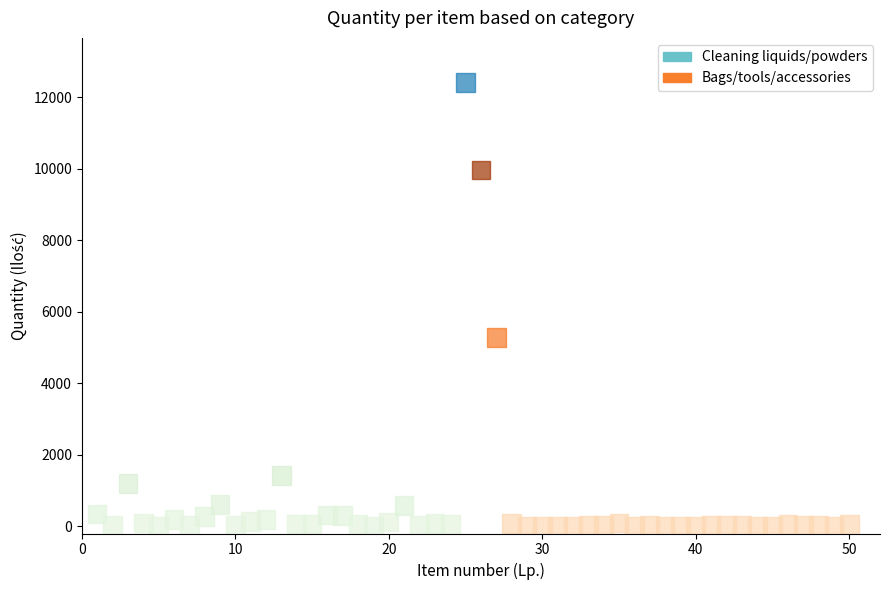

Which series reaches the maximum Y coordinate?

Cleaning liquids/powders